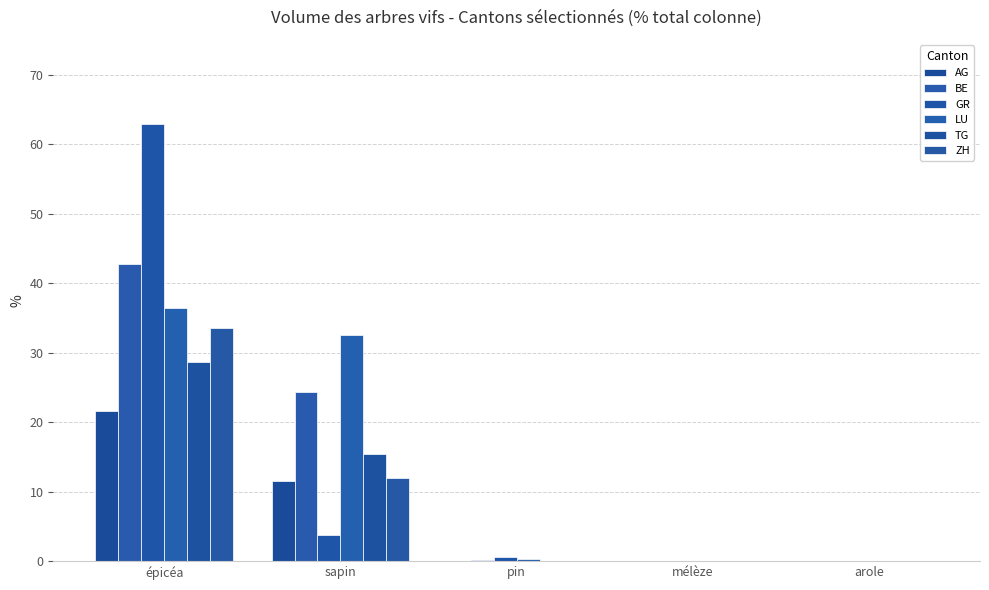

Count the number of data series in this chart.

6